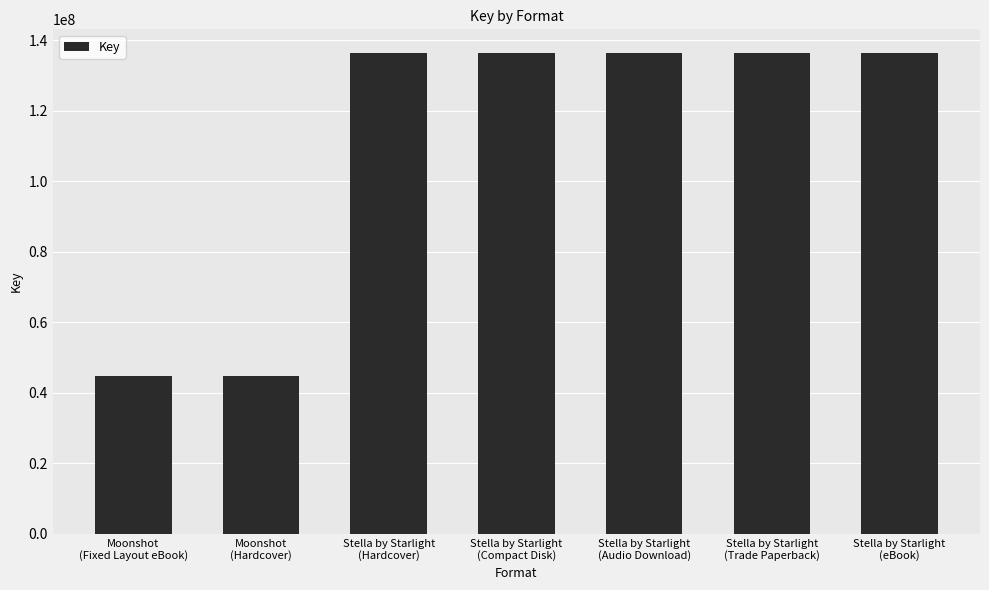

What is the difference between the maximum and minimum values?

91624177